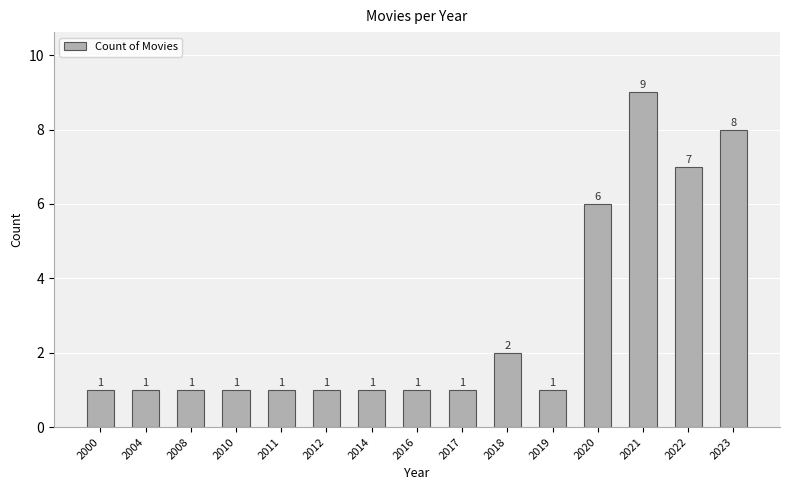

Approximately how many times larger is the value at 2004 compared to 2017?

1.0